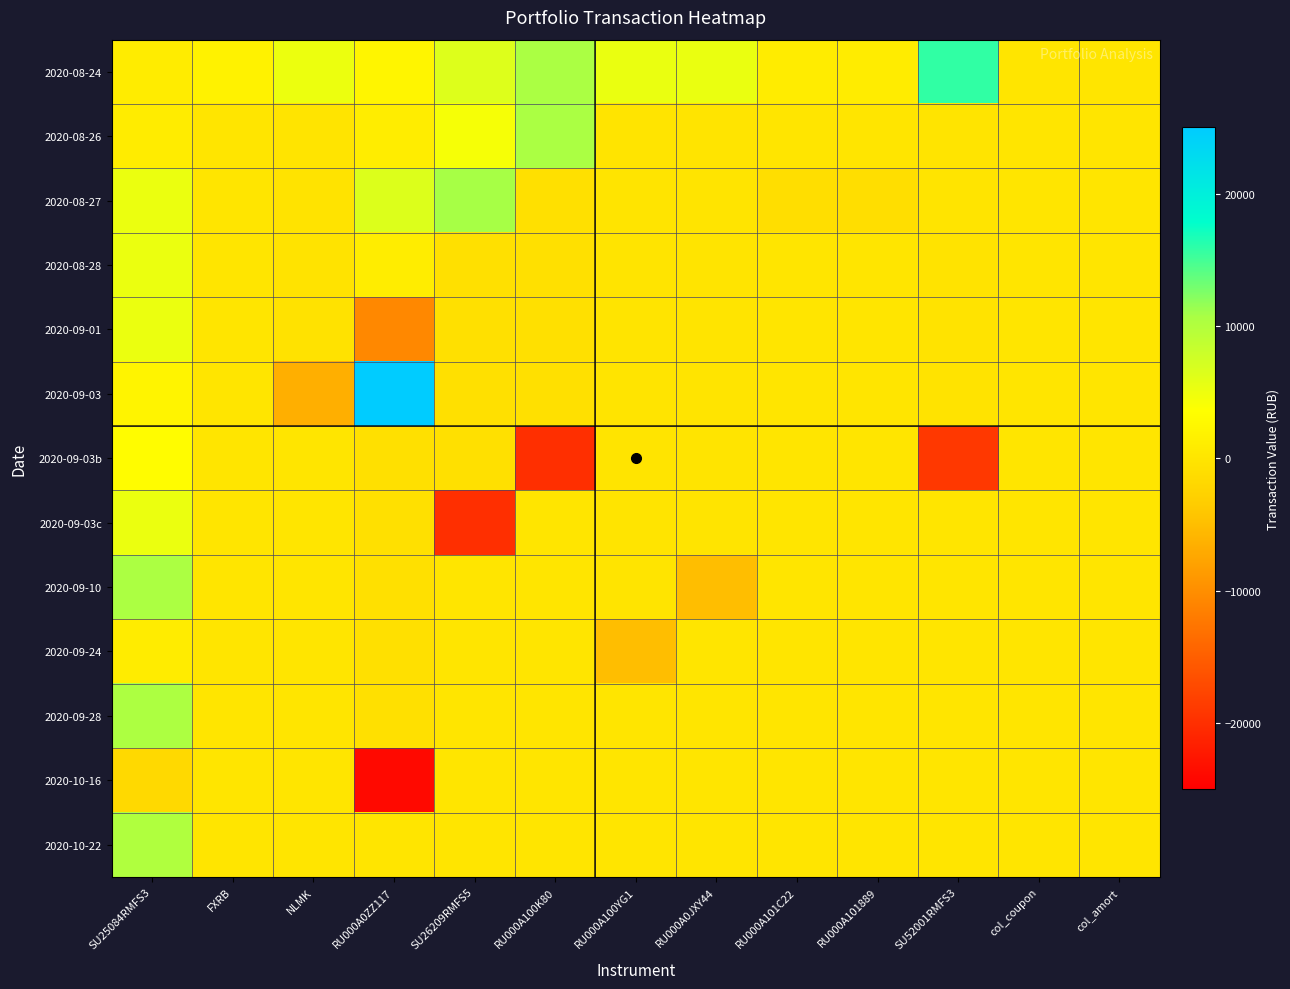

Rank the series by their maximum value, from highest to lowest.

2020-09-03, 2020-08-24, 2020-08-27, 2020-08-26, 2020-09-10, 2020-09-28, 2020-10-22, 2020-09-01, 2020-08-28, 2020-09-03c, 2020-09-03b, 2020-09-24, 2020-10-16